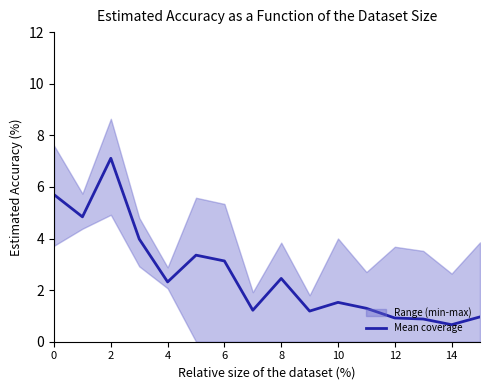

Which label corresponds to the smallest value in the chart?

14